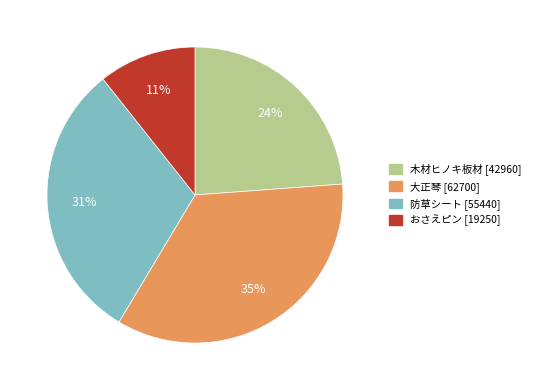

What is the ratio of the value at 大正琴 to the value at 木材ヒノキ板材?

1.5